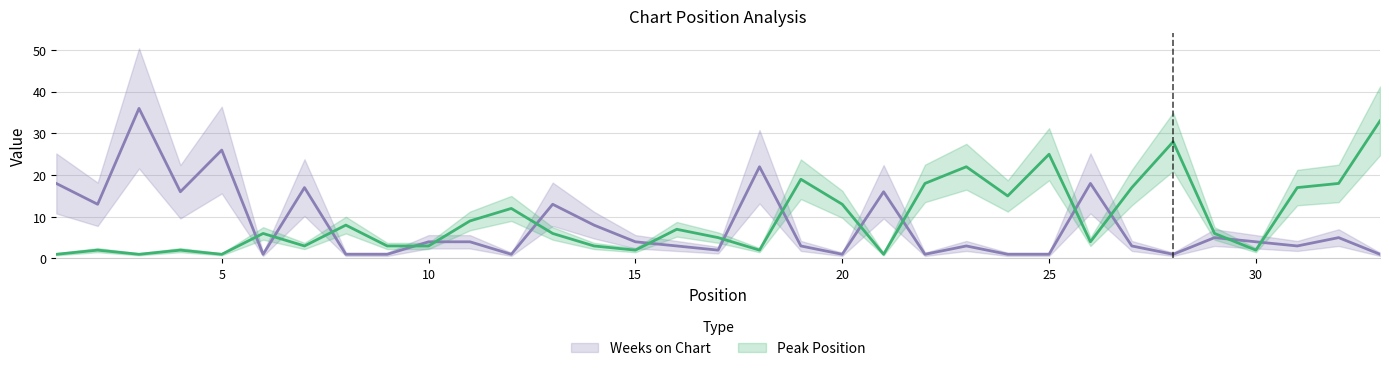

Which category has the highest value in the Weeks on Chart series?

3